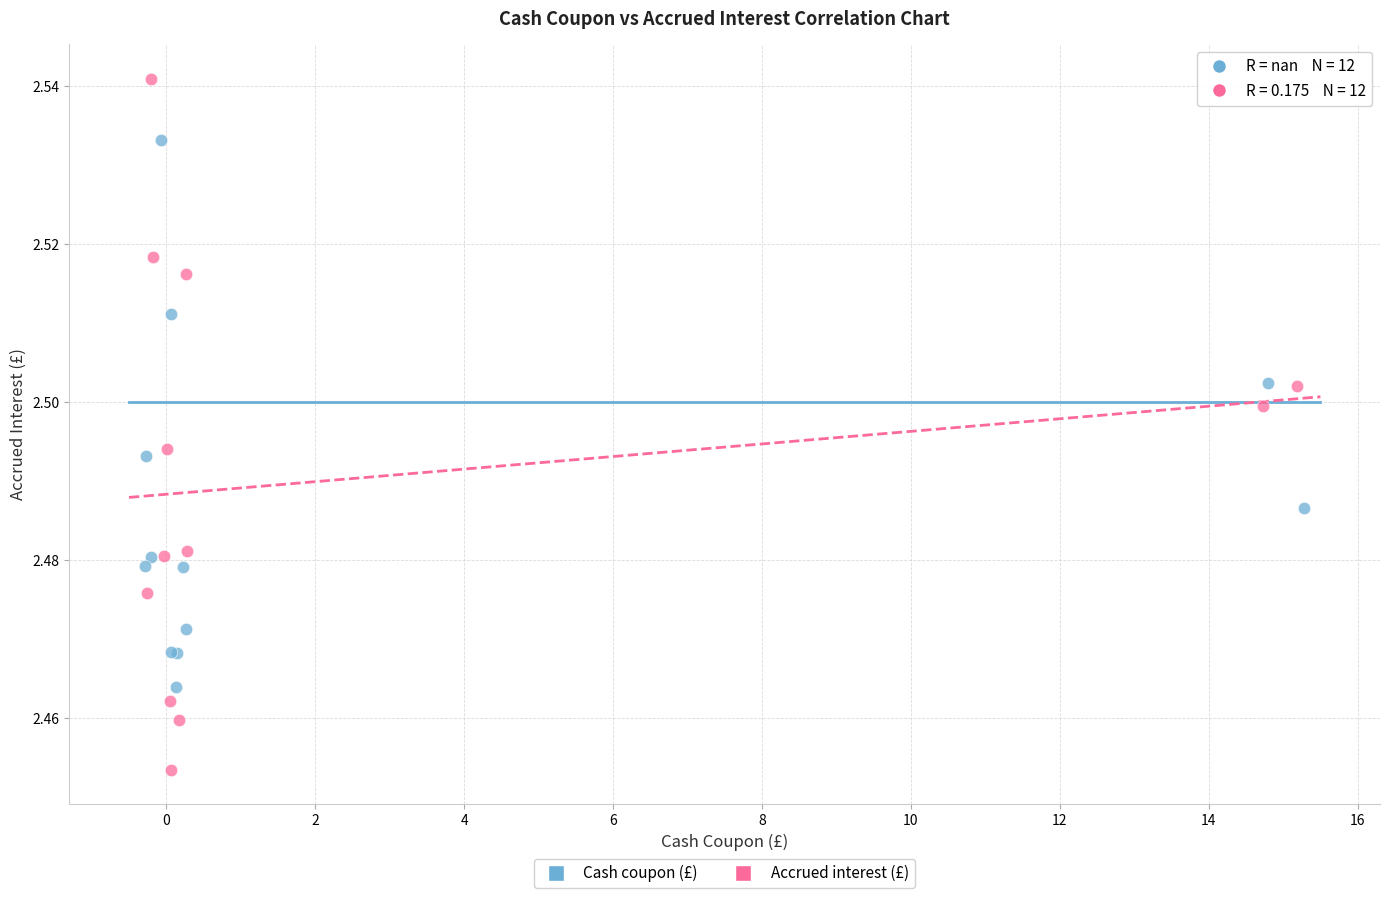

What are all the series names shown in the legend?

Cash coupon (£), Accrued interest (£)